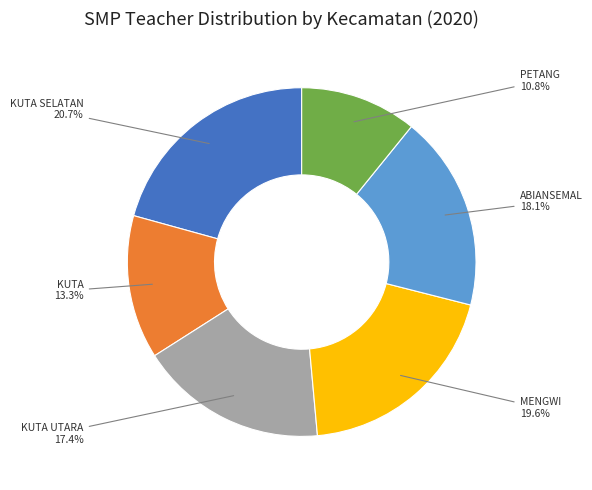

Count the number of slices in the pie.

6